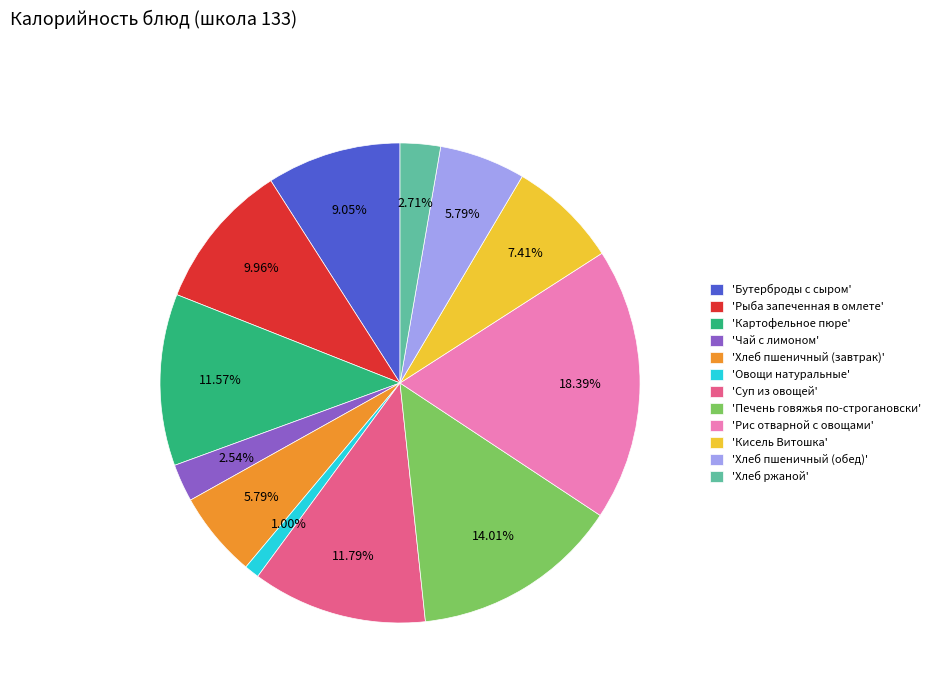

Is the sum of 'Печень говяжья по-строгановски' and 'Хлеб пшеничный (обед)' greater than half?

No